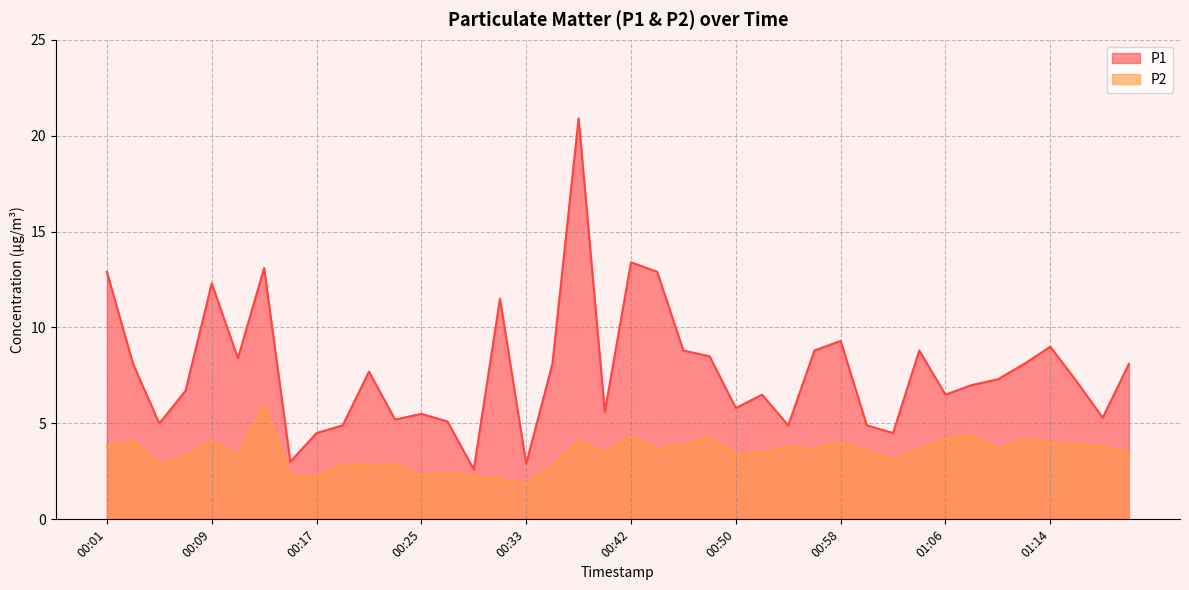

What is the sum of all P2 values?

138.7